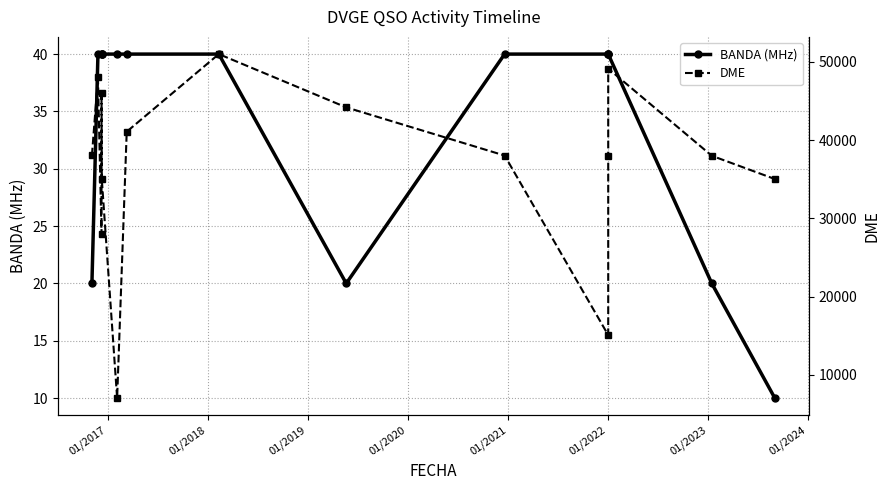

Reading right to left, list all the values displayed in this chart.

BANDA (MHz): 10	20	40	40	40	40	20	40	40	40	40	40	40	40	20
DME: 35034	38005	49149	38018	15088	38036	44192	51001	41081	7032	35006	46070	28017	48017	38048